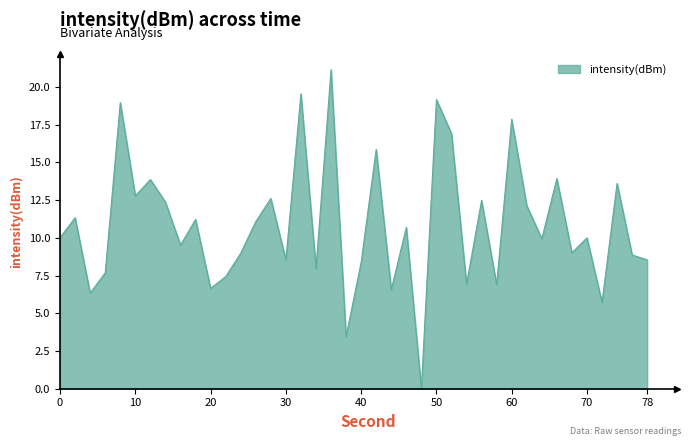

What is the maximum value shown in the chart?

21.1